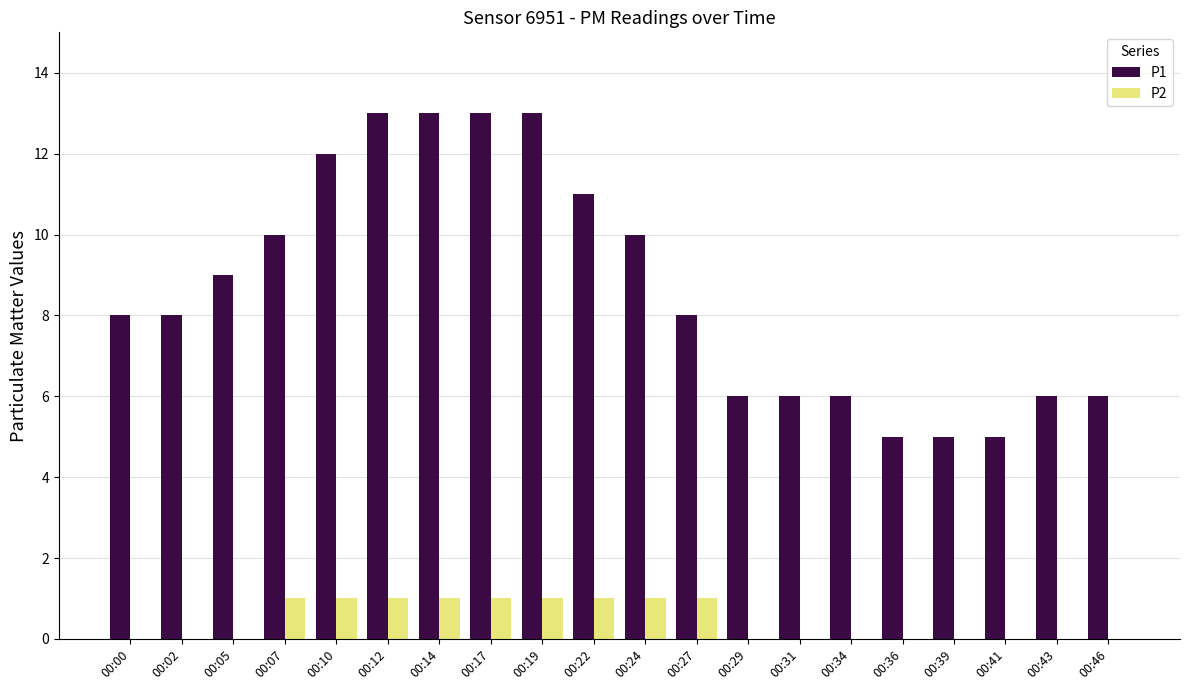

True or false: P2 has a value of 1 at 00:19.

True